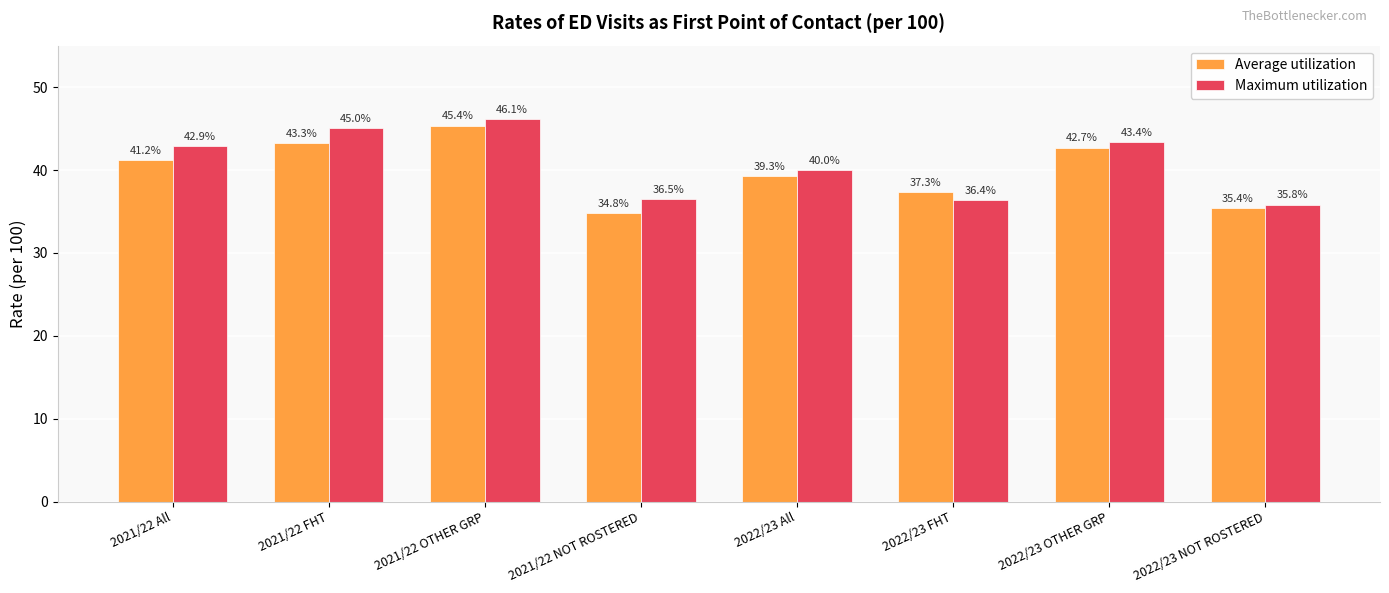

True or false: Average utilization has a value of 45.4 at 2021/22 OTHER GRP.

True